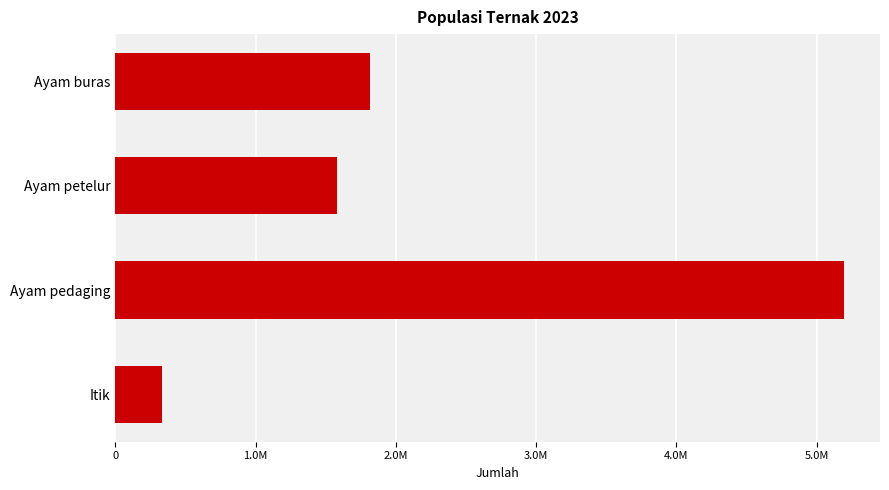

Which category has the highest value across all series?

Ayam pedaging